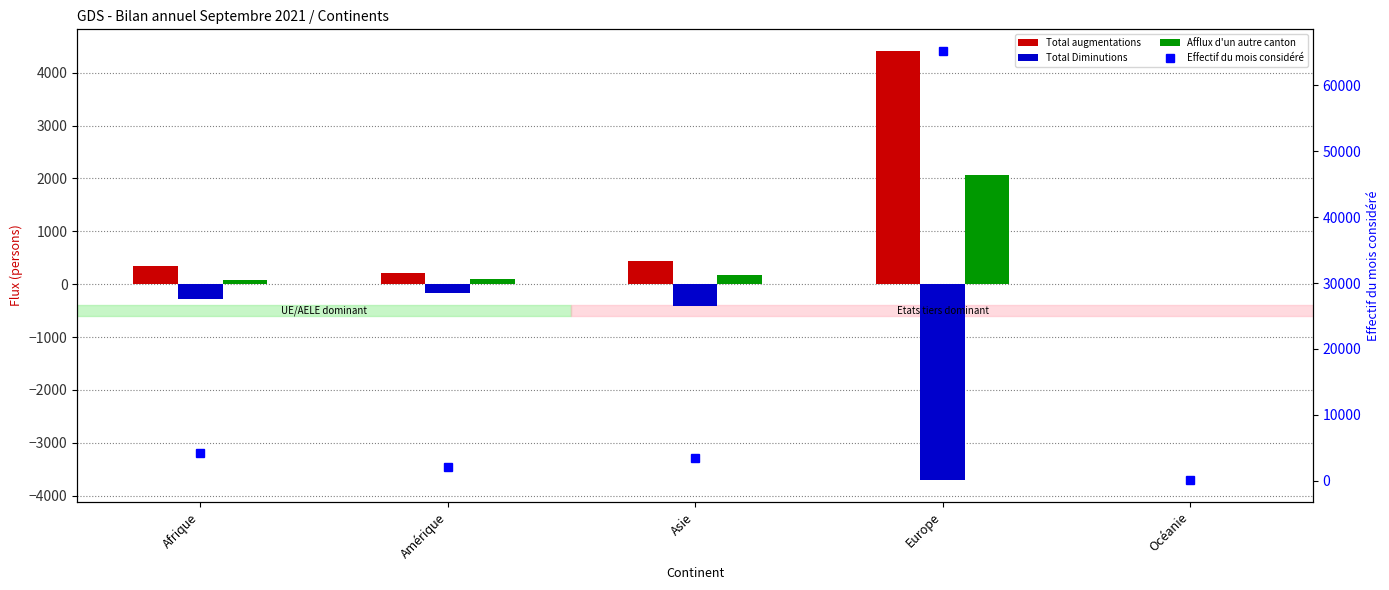

Which series changed the most between Afrique and Asie?

Effectif du mois considéré